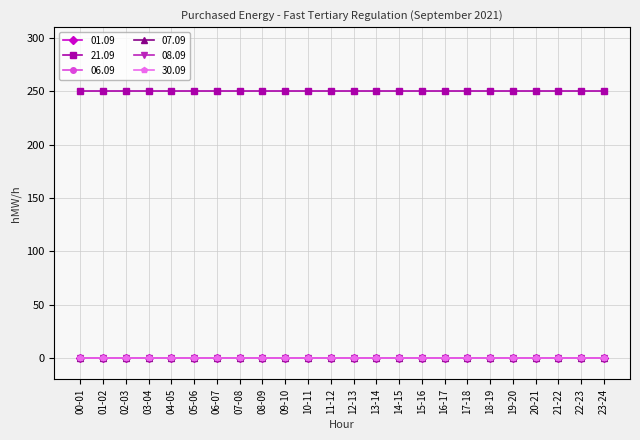

Is this an area chart (filled region under the line)?

No